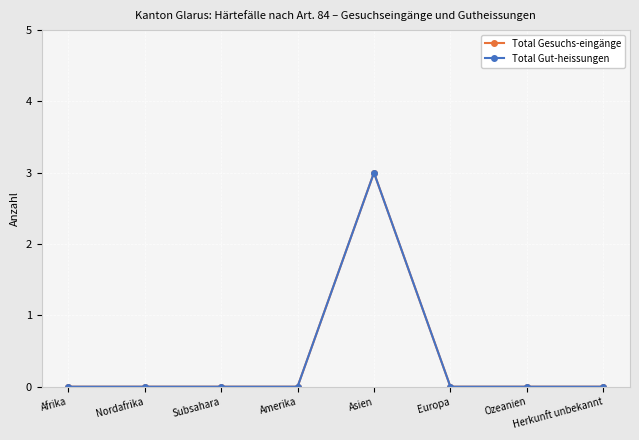

Is this an area chart (filled region under the line)?

No